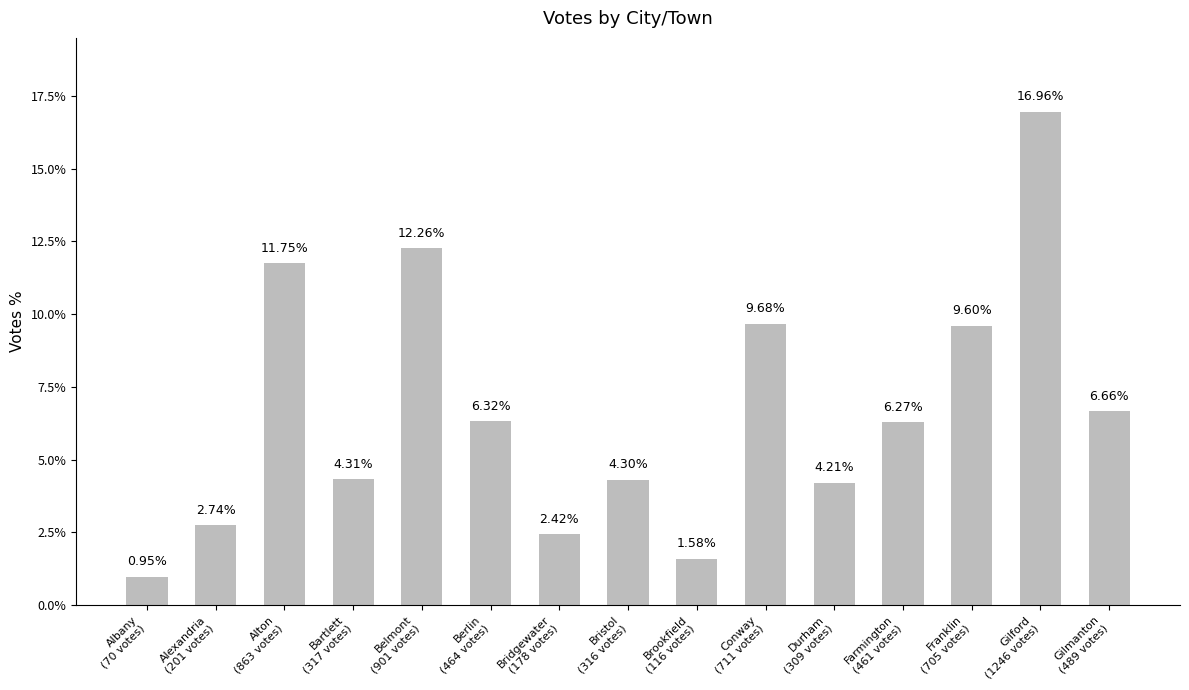

The value at Gilford
(1246 votes) is 23.9. True or false?

False